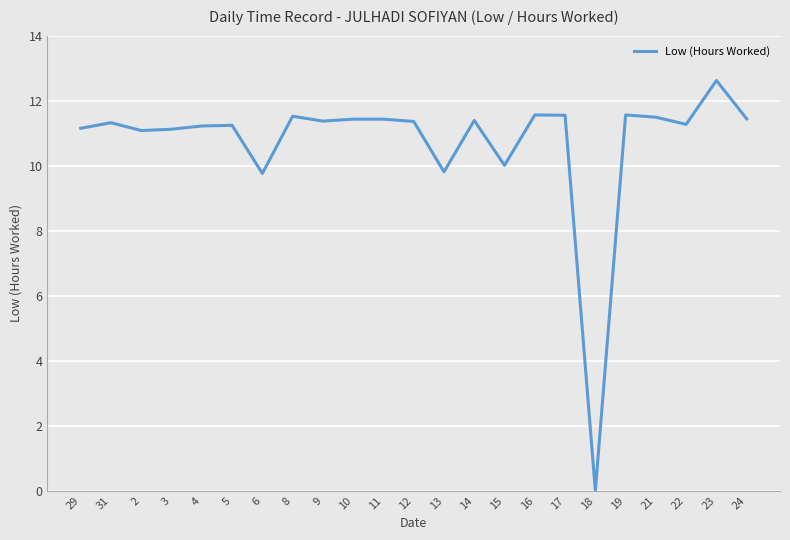

At which category does the chart reach its peak across all series?

23